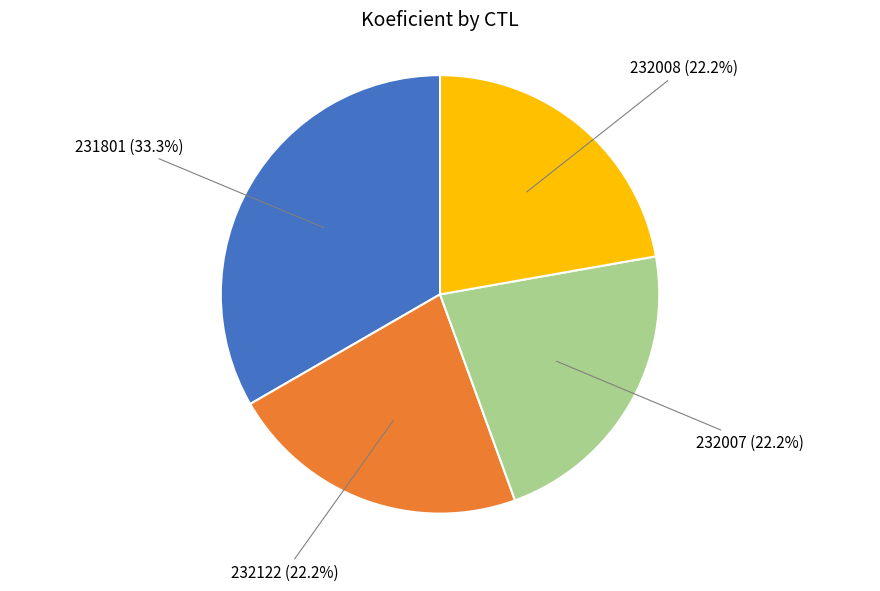

Is there any slice that represents more than half of the pie?

No